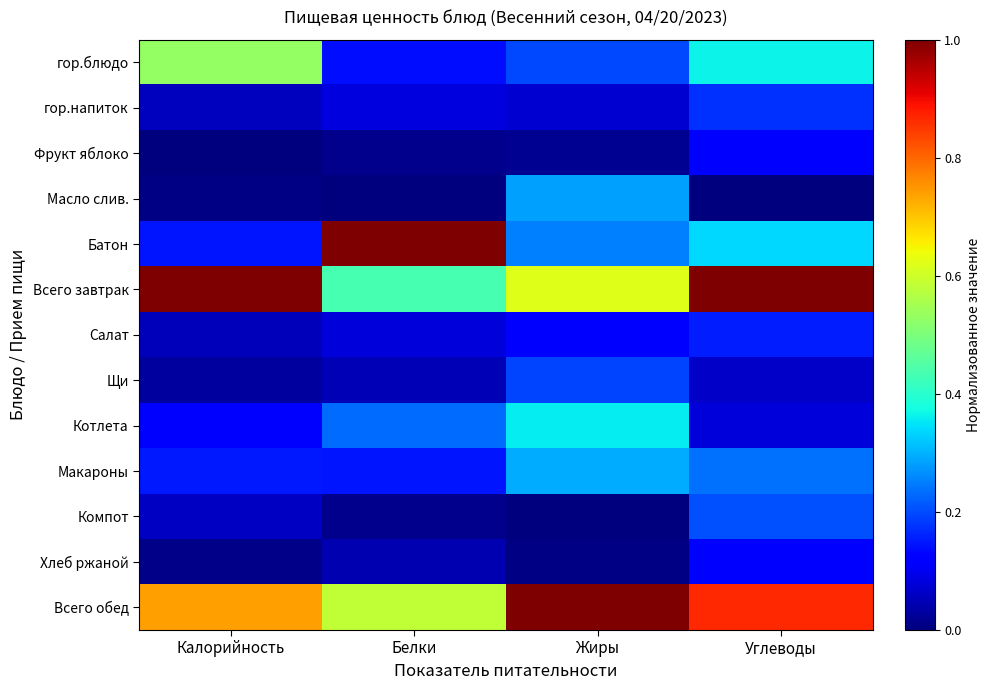

At which category is the sum across all series the highest?

Углеводы